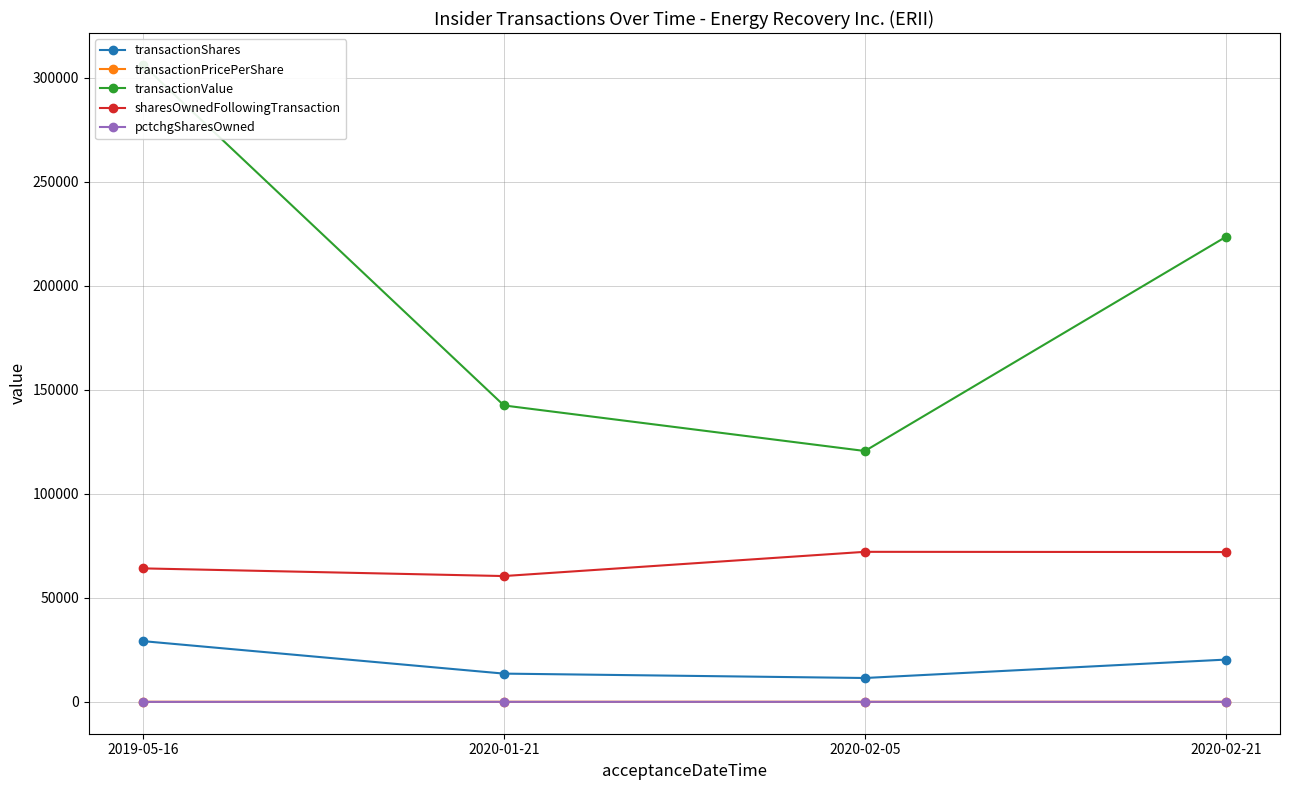

True or false: transactionShares has more than 1 interior local peaks.

False